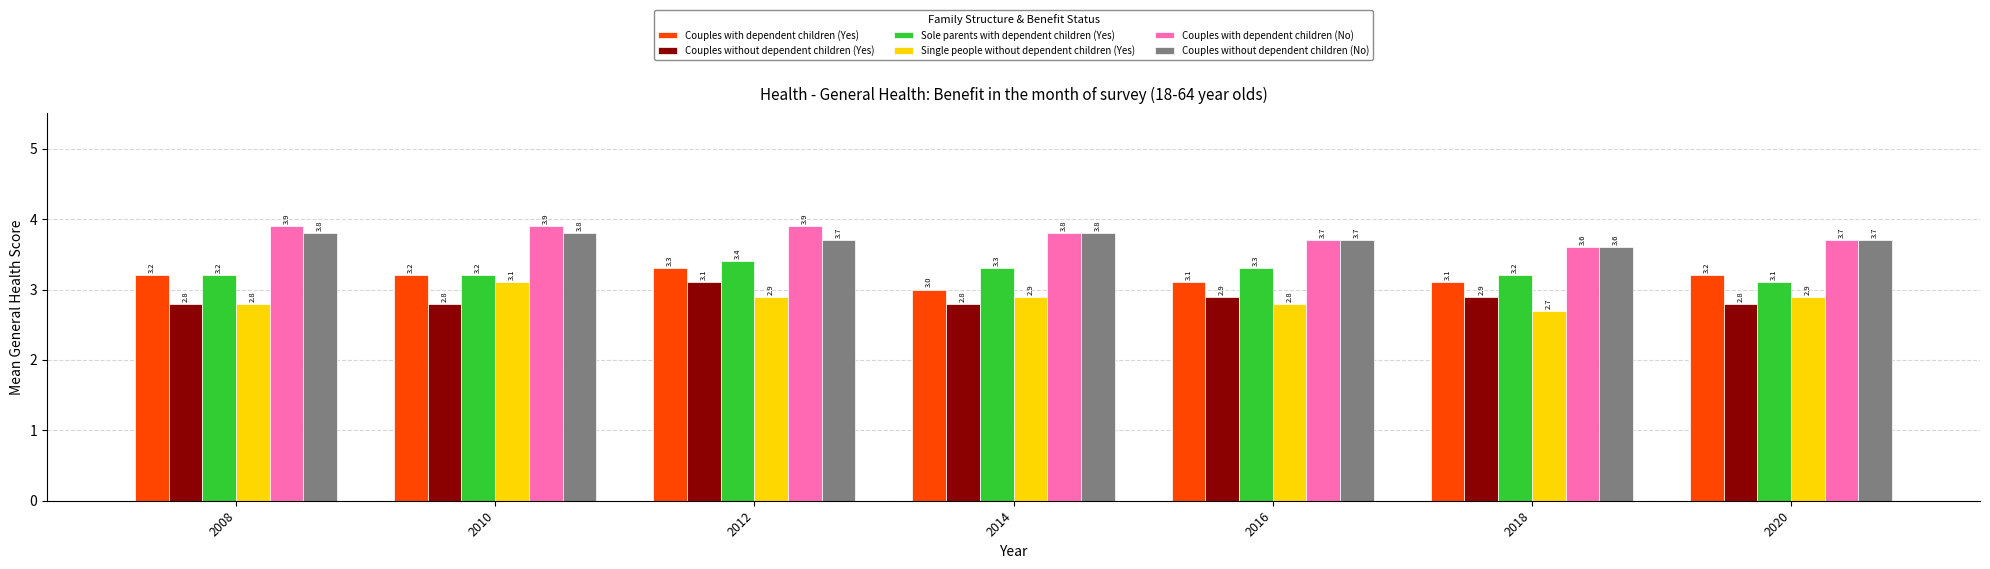

Read the Couples without dependent children (No) value at 2010.

3.8